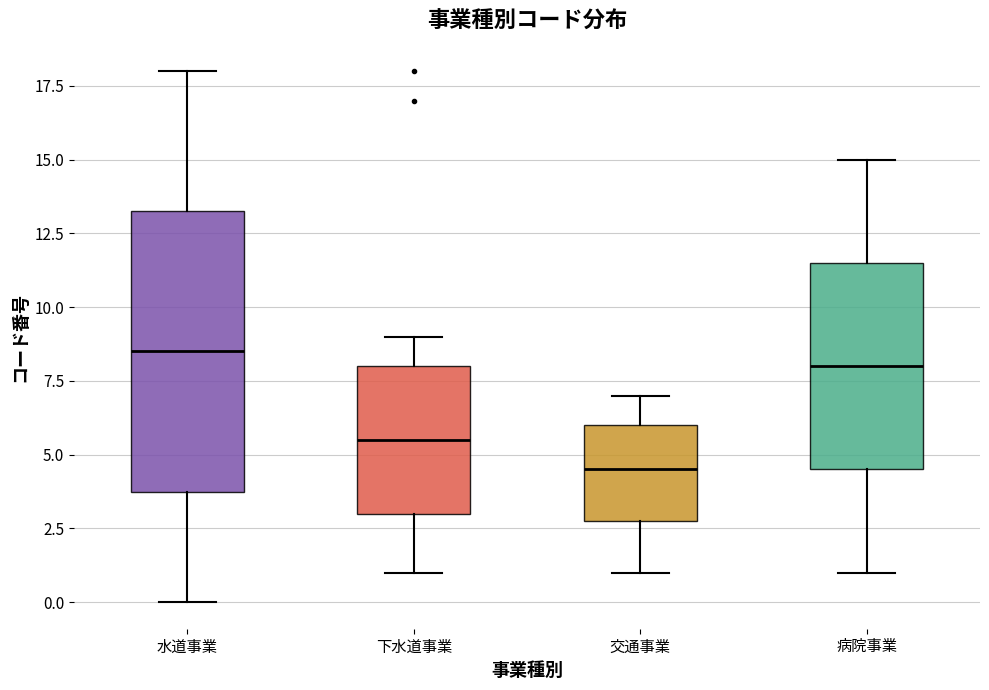

Reading left to right, transcribe this box plot: for each box, give where its median line is, the range the box spans, and where its two whiskers end, as read against the y-axis. The values are not printed on the chart, so give them approximately, as read against the axis.

水道事業: median 8.5, box 4.0 to 13.5, whiskers 0.0 to 18.0
下水道事業: median 5.5, box 3.0 to 8.0, whiskers 1.0 to 9.0
交通事業: median 4.5, box 3.0 to 6.0, whiskers 1.0 to 7.0
病院事業: median 8.0, box 4.5 to 11.5, whiskers 1.0 to 15.0